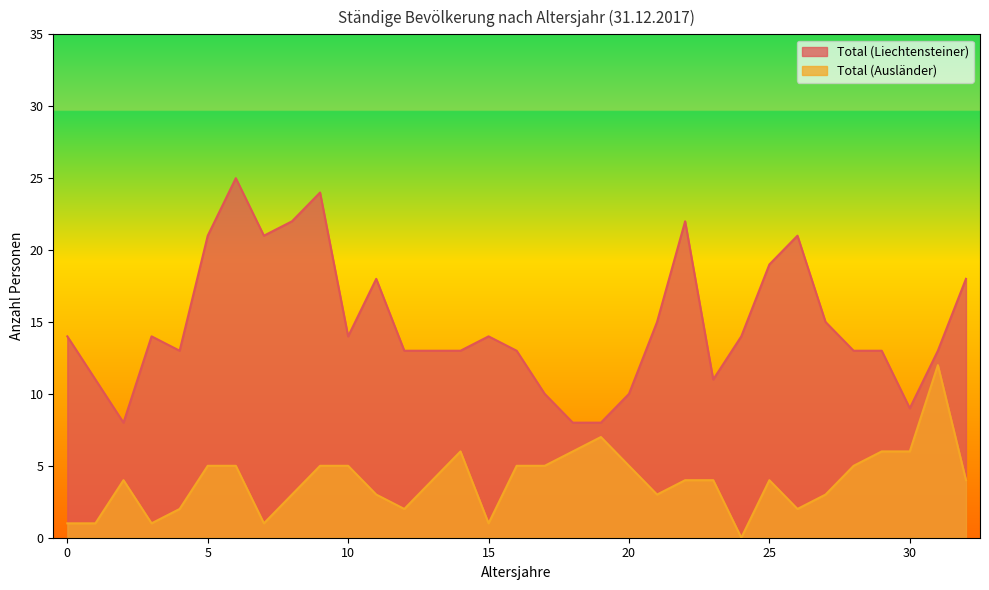

How many lines are shown in the chart?

2